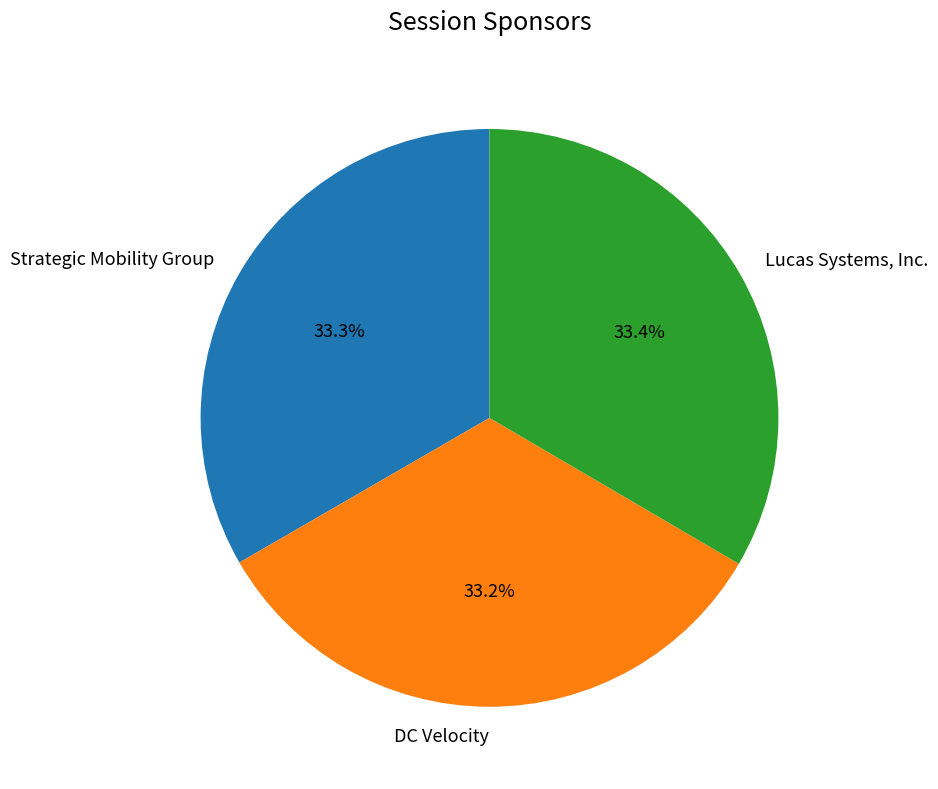

Rank the categories by value from lowest to highest.

DC Velocity, Strategic Mobility Group, Lucas Systems, Inc.